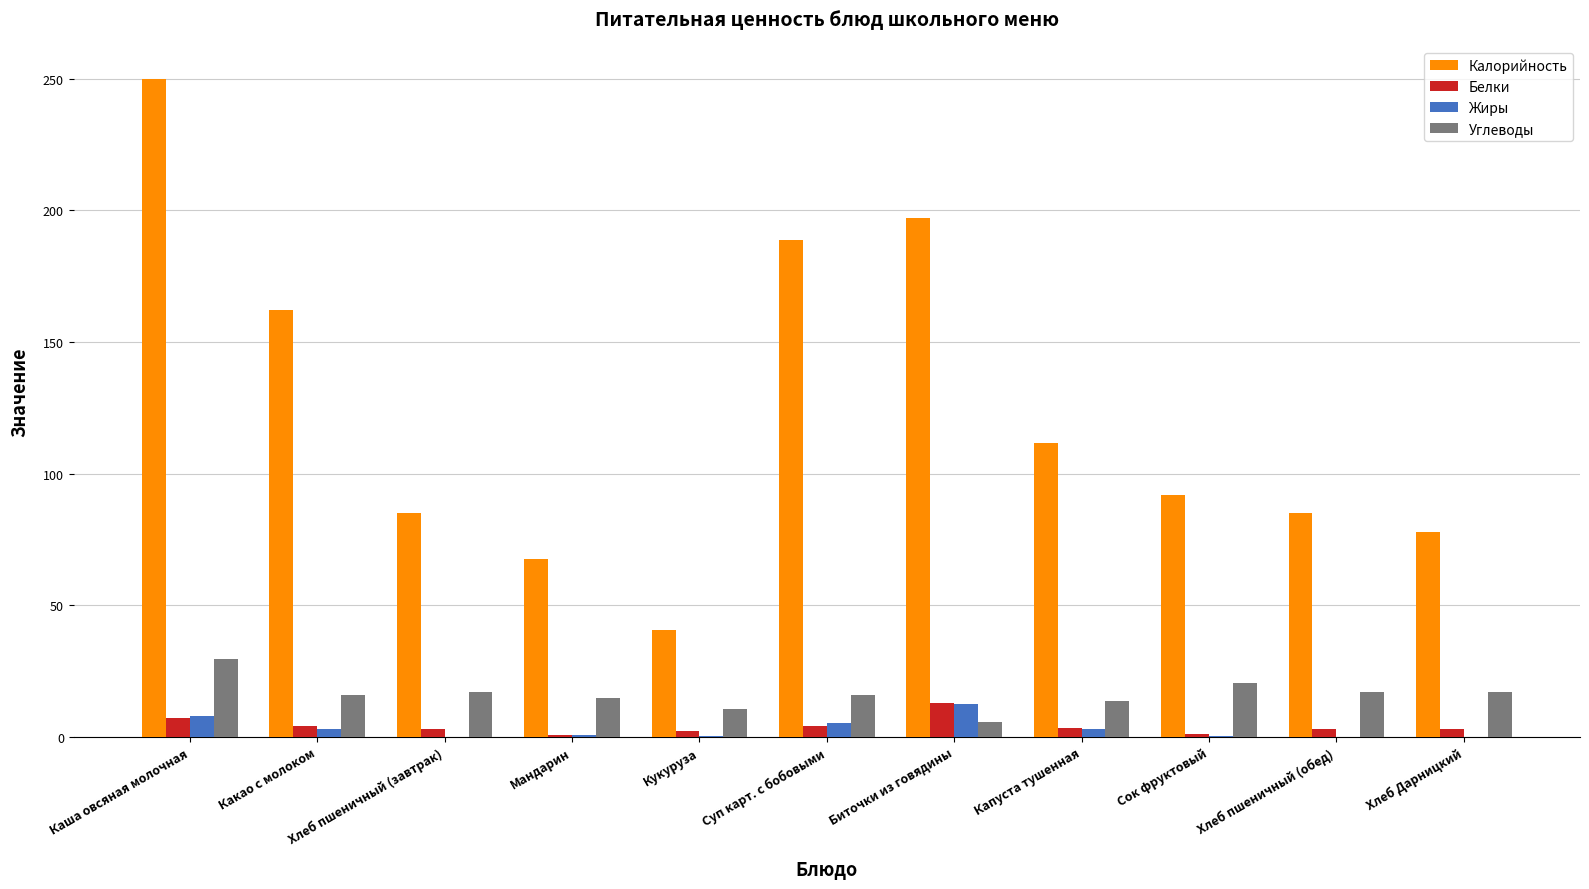

What is the sum of all Калорийность values?

1357.8